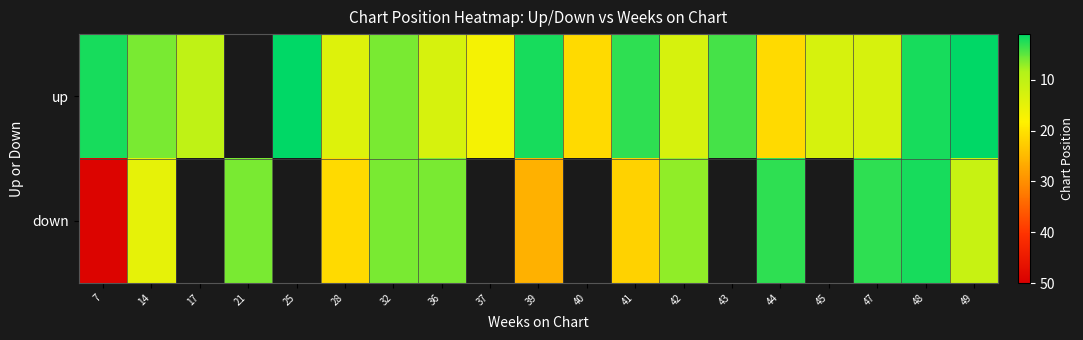

Where does the down series first go above 11?

7